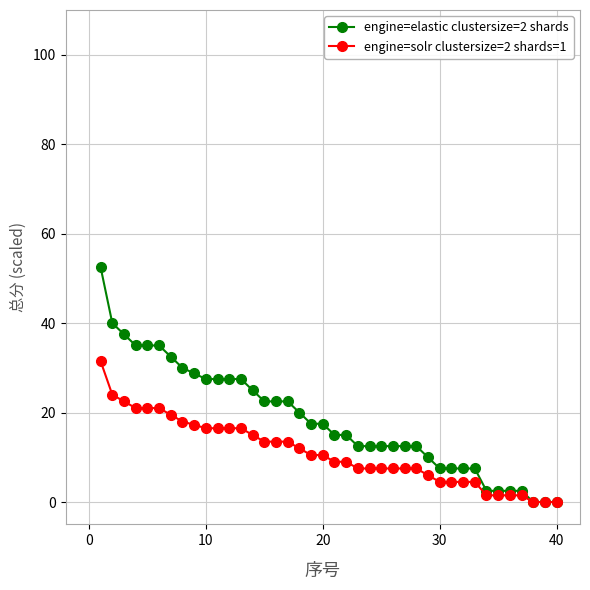

How many series are shown in this chart?

2